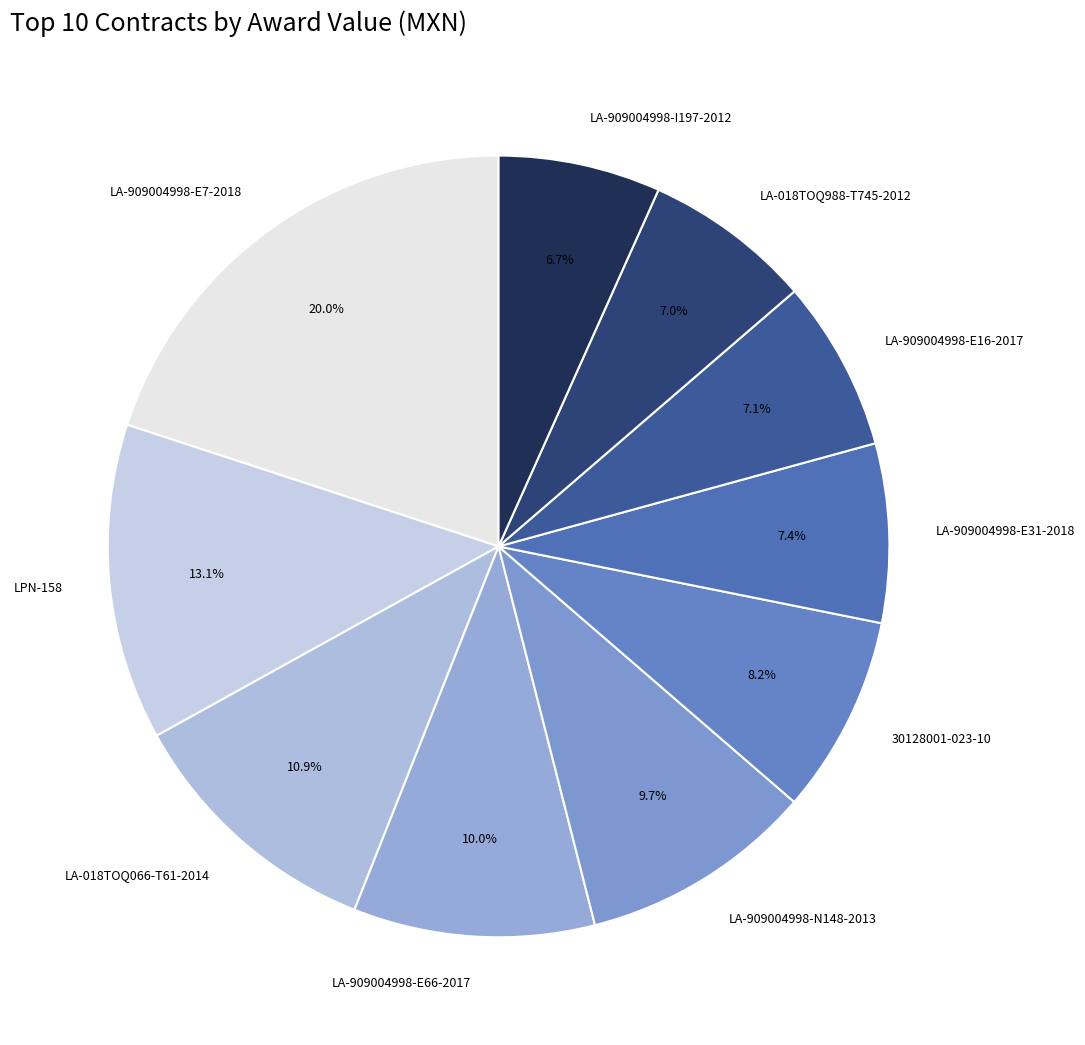

Combined, what portion of the pie is LA-018TOQ066-T61-2014 and LPN-158?

24.0%